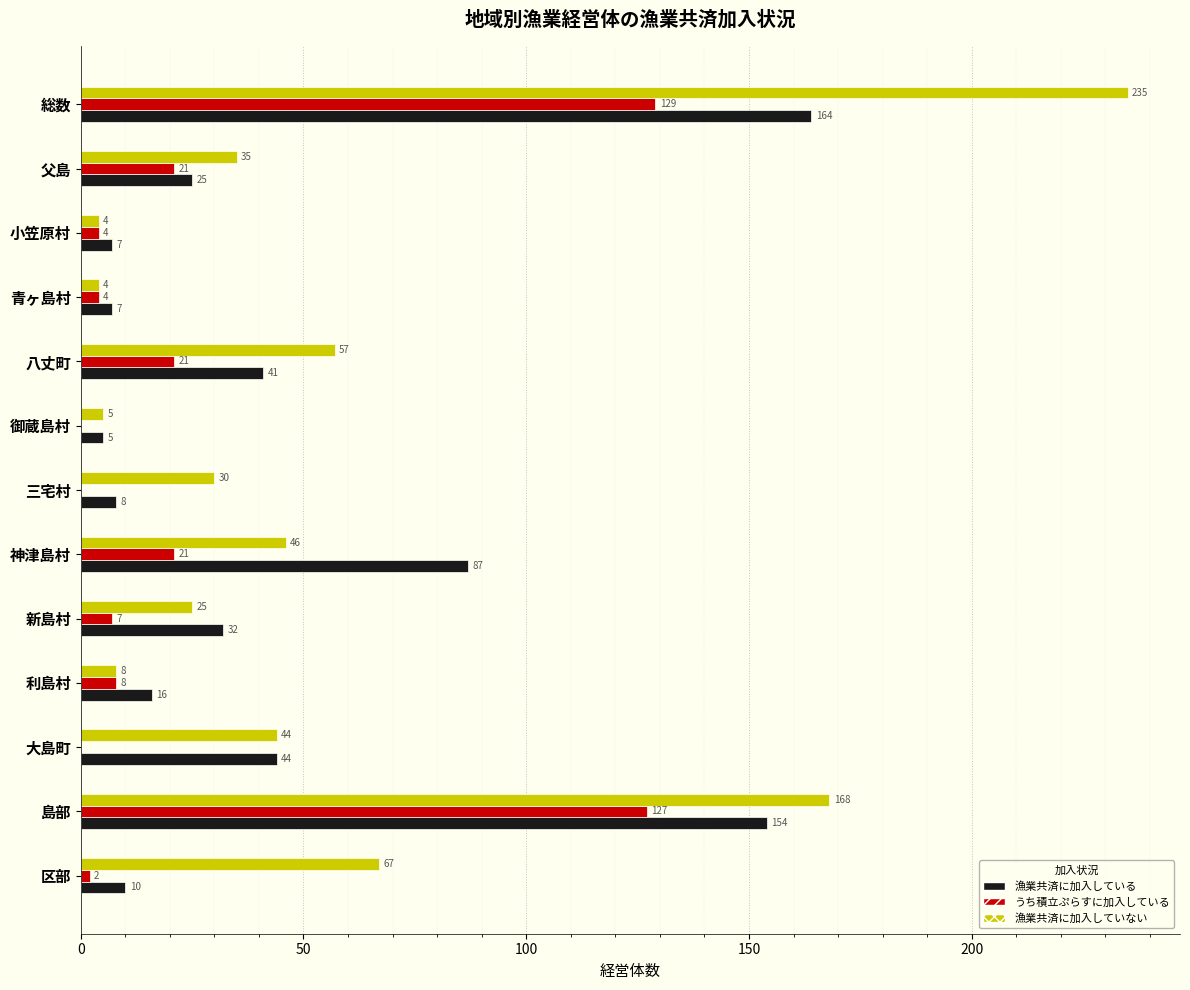

How many series are shown in this chart?

3